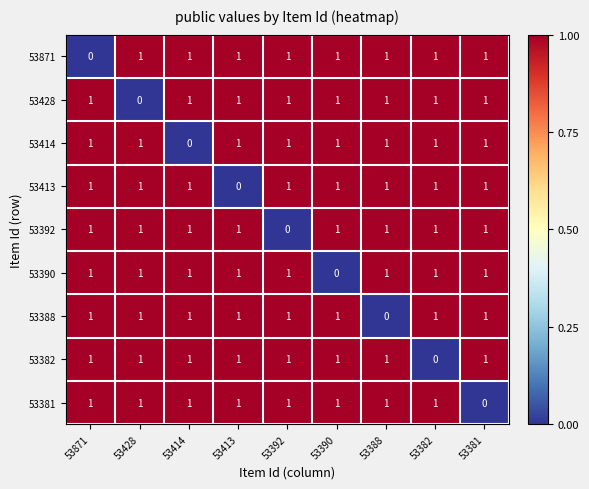

At how many categories does at least one series exceed 0?

9